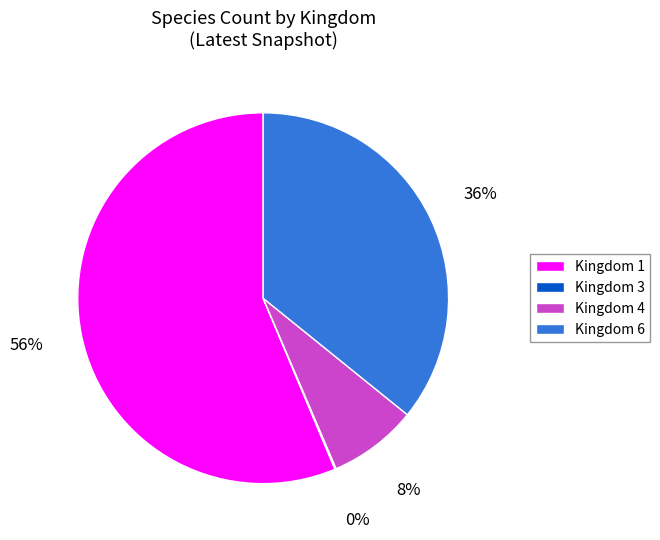

What percentage is the Kingdom 6 slice, to the nearest percent?

36%